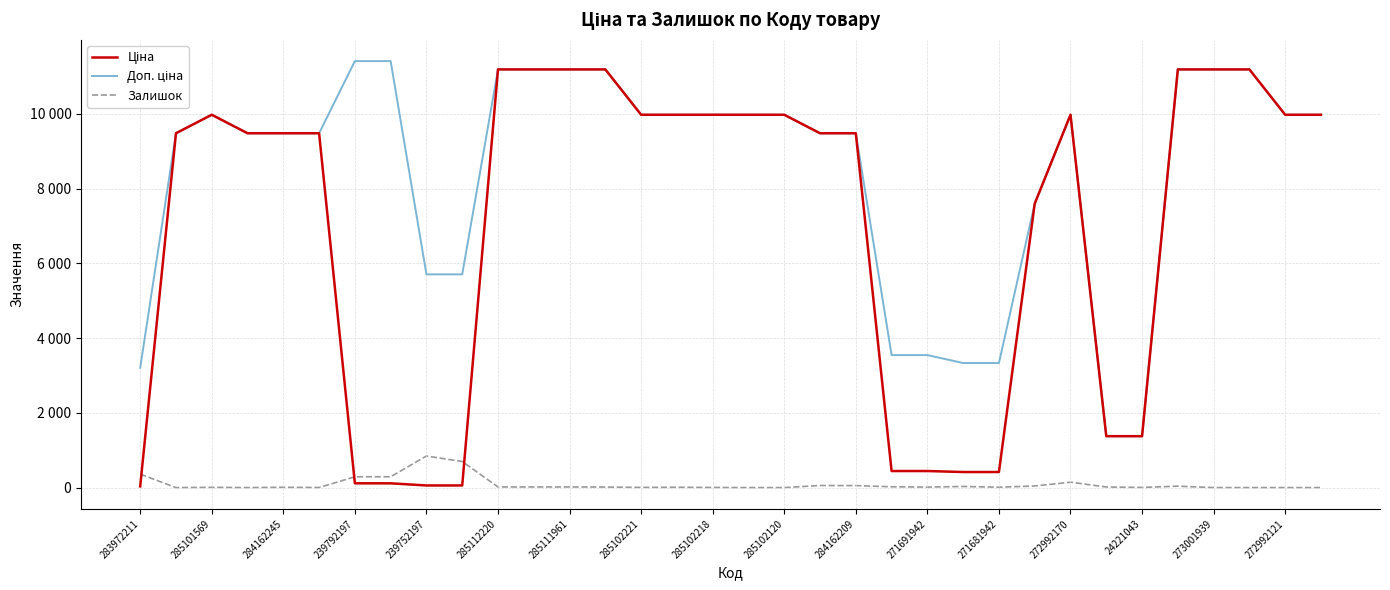

Rank the series by their average value, from highest to lowest.

Доп. ціна, Ціна, Залишок